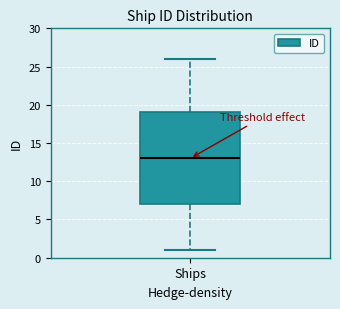

Read this box plot against the y-axis: the position of the median line, the range covered by the box, and the ends of both whiskers. The values are not printed on the chart, so give them approximately, as read against the axis.

median 13, box 7 to 19, whiskers 1 to 26